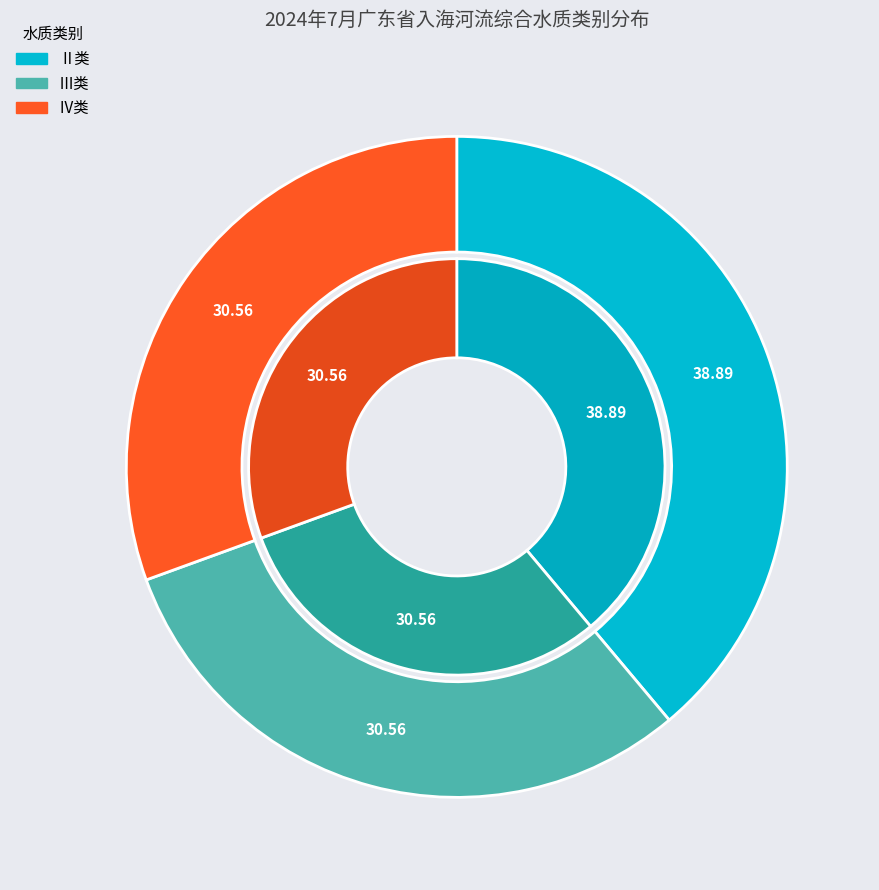

To the nearest percent, what percentage of the pie is Ⅱ类?

39%